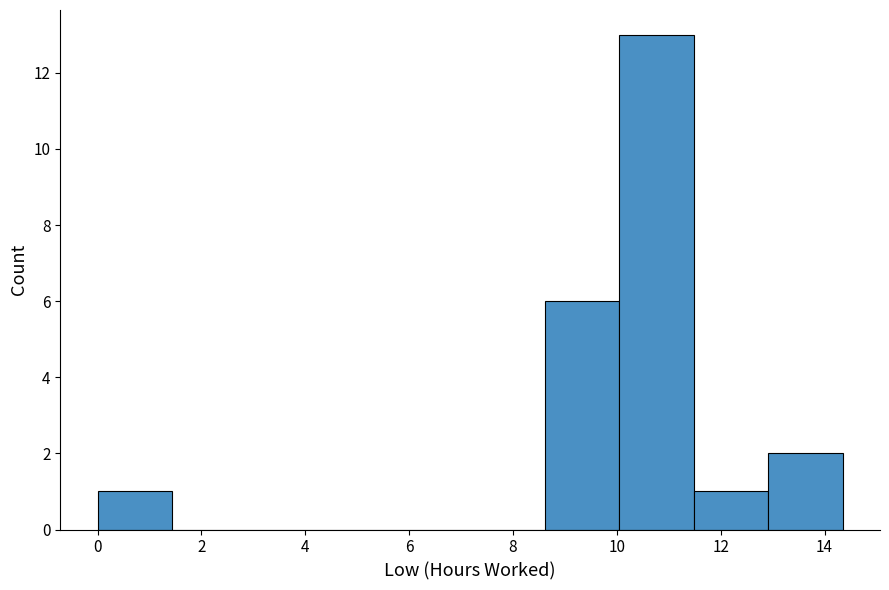

Which range on the x-axis has the tallest bar?

10.0 to 11.4